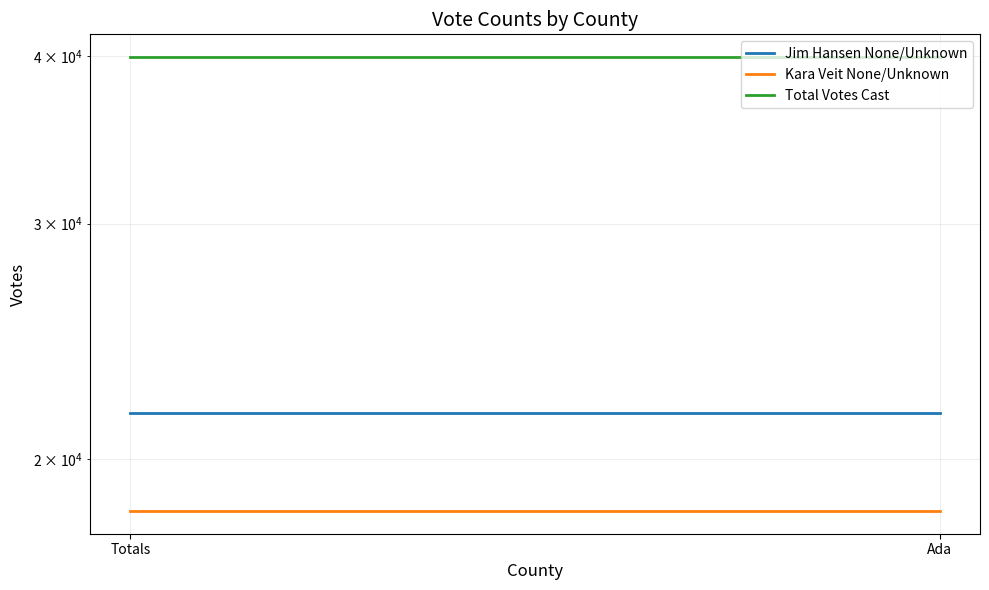

List the series in order of their peak value, highest first.

Total Votes Cast, Jim Hansen None/Unknown, Kara Veit None/Unknown